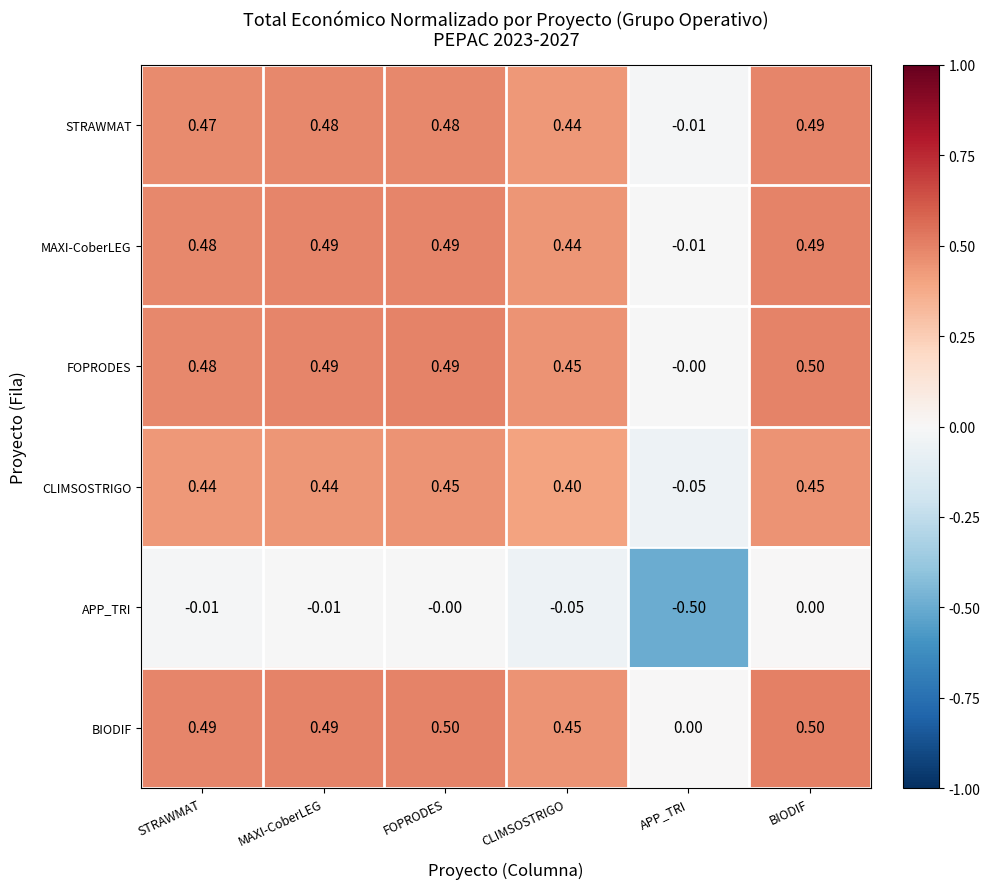

What is the difference between the highest and lowest values at STRAWMAT?

0.5